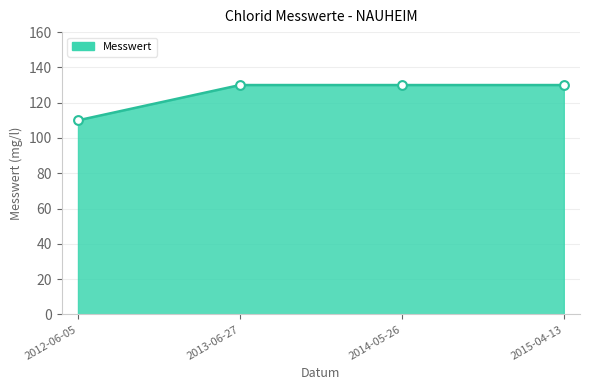

What is the change in value from 2012-06-05 to 2014-05-26?

+20